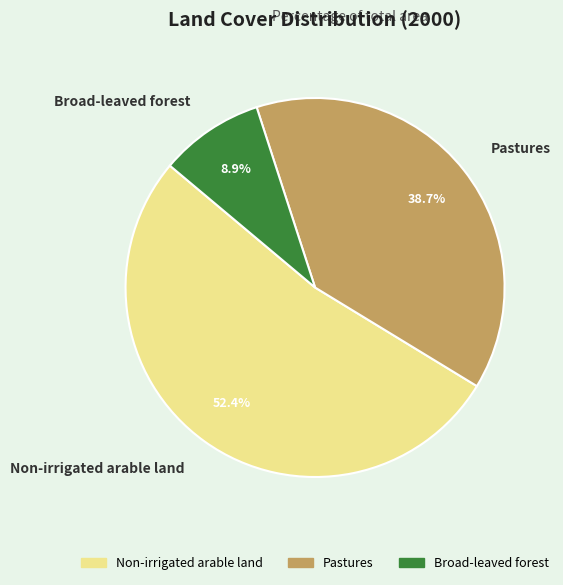

To the nearest percent, what portion does Non-irrigated arable land represent?

52%